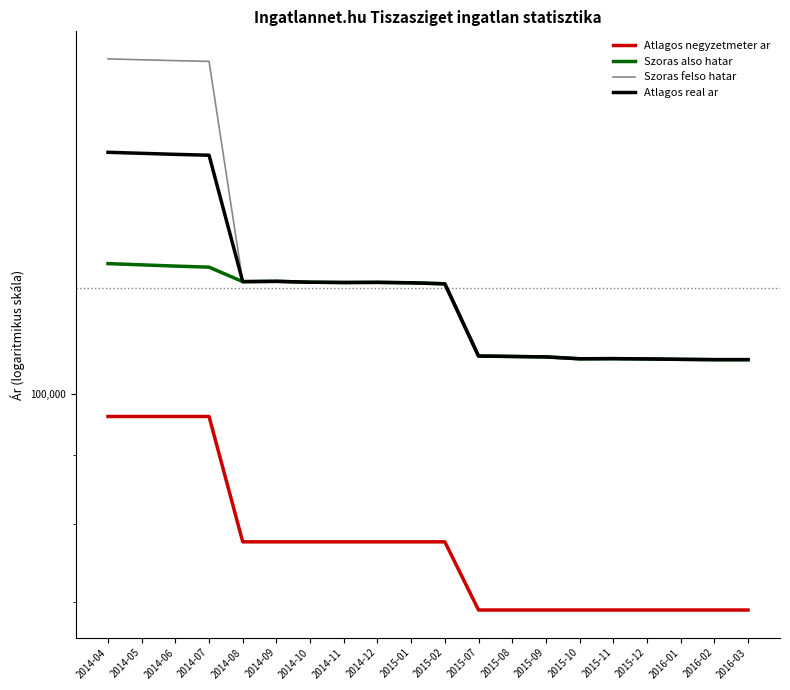

What position from the right is 2015-11?

5